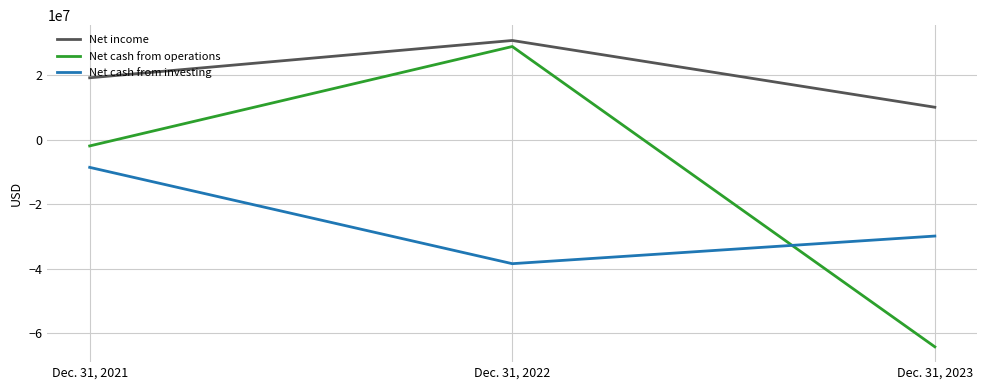

How many series are shown in this chart?

3